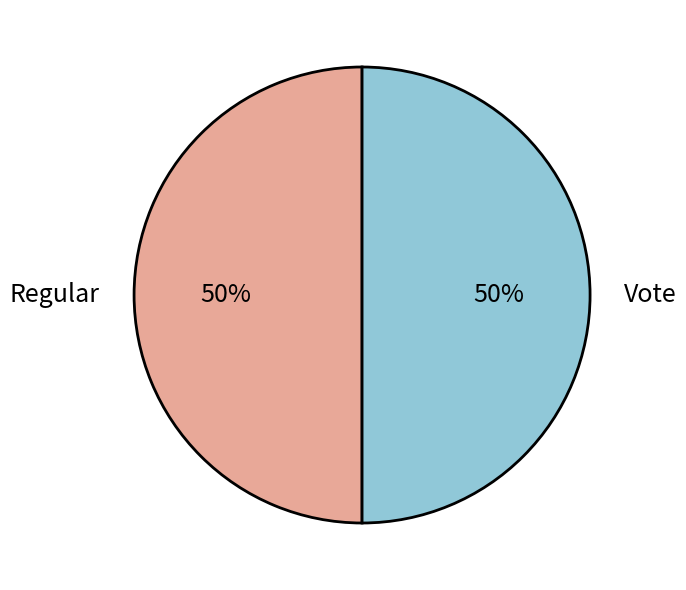

How many segments does this pie chart have?

2